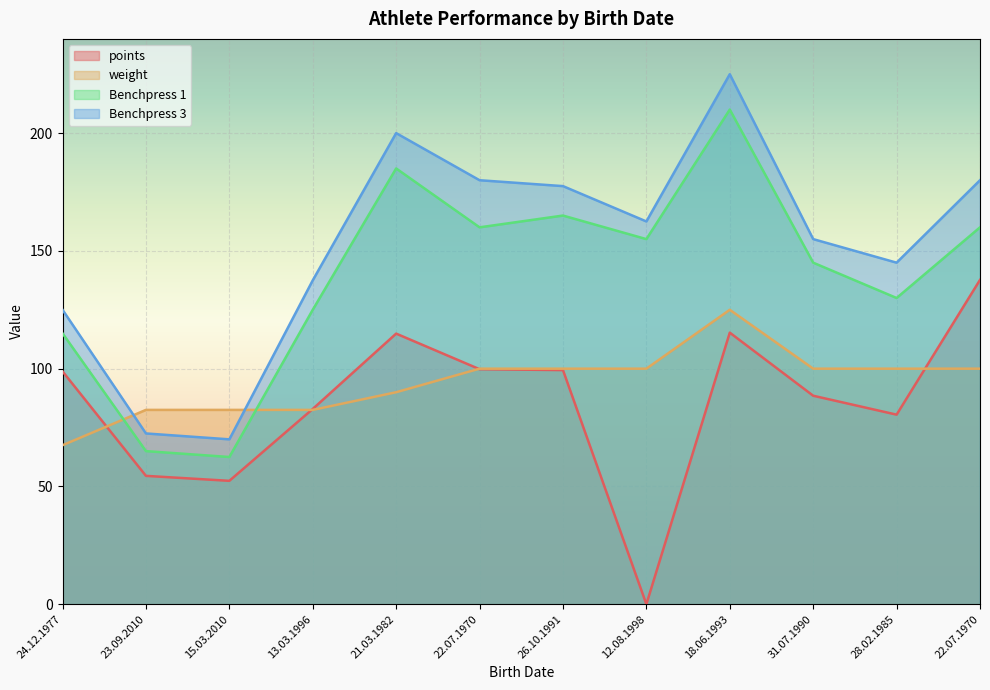

True or false: Benchpress 3 and Benchpress 1 intersect in this chart.

False